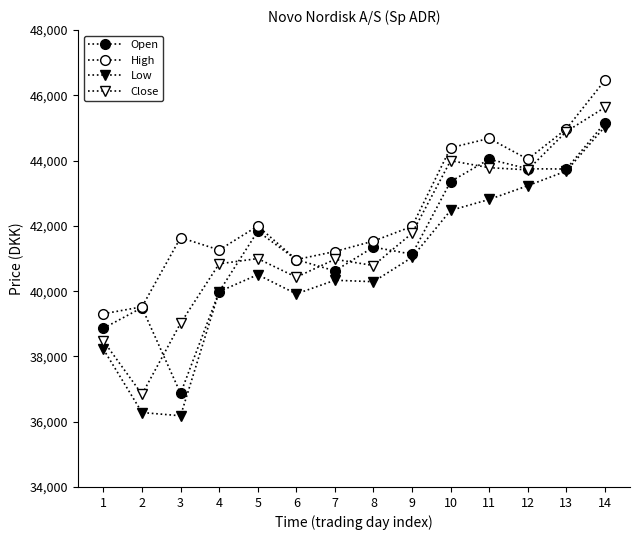

At how many categories does at least one series exceed 38690?

14